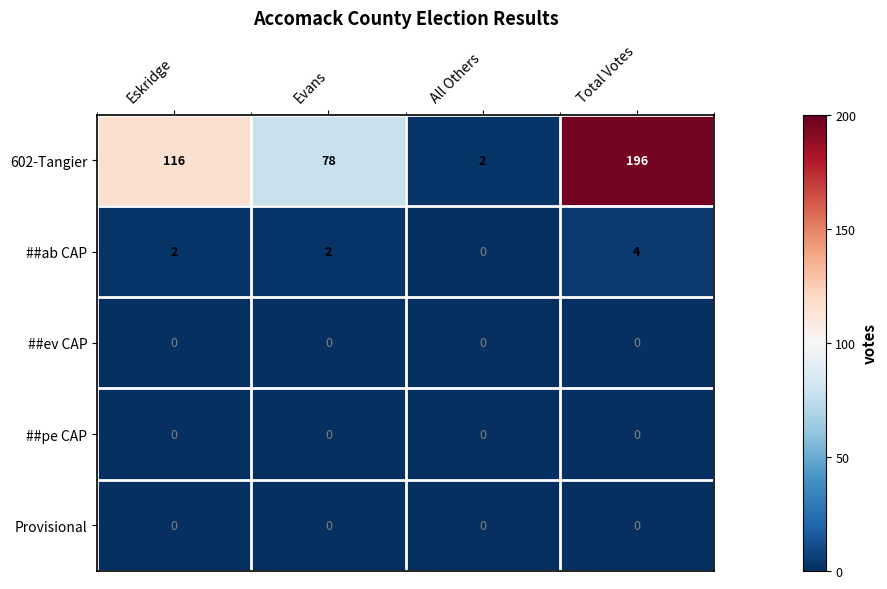

The value of 602-Tangier at Total Votes is 67. True or false?

False